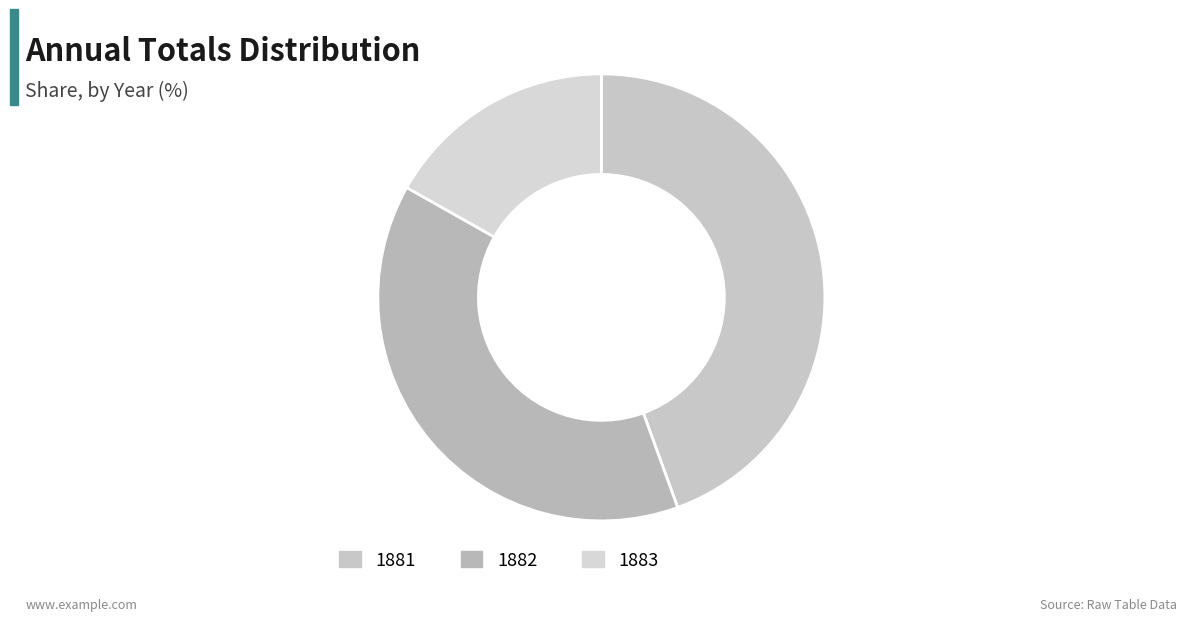

Rank the categories by value from highest to lowest.

1881, 1882, 1883